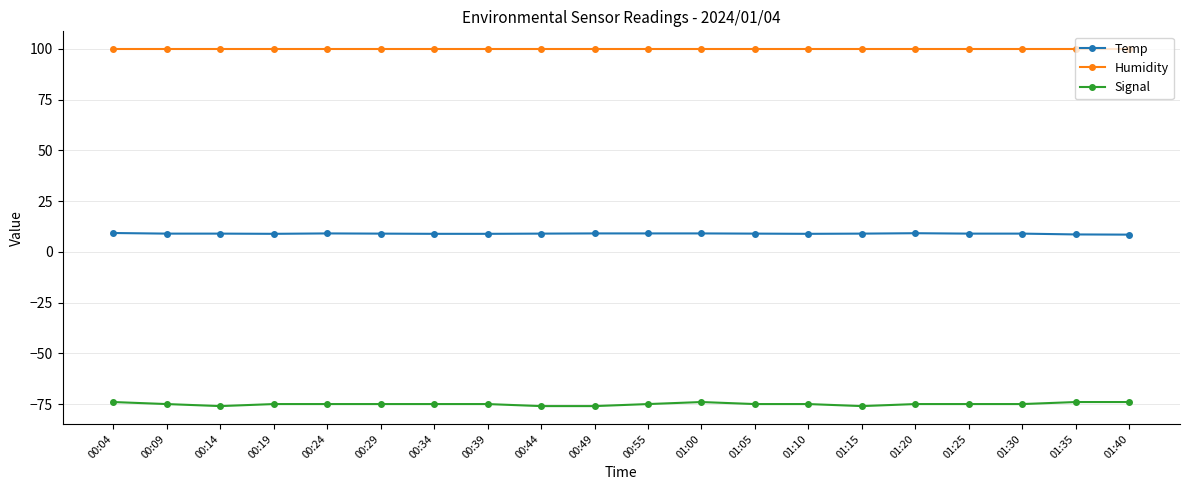

What position from the left is 00:19?

4